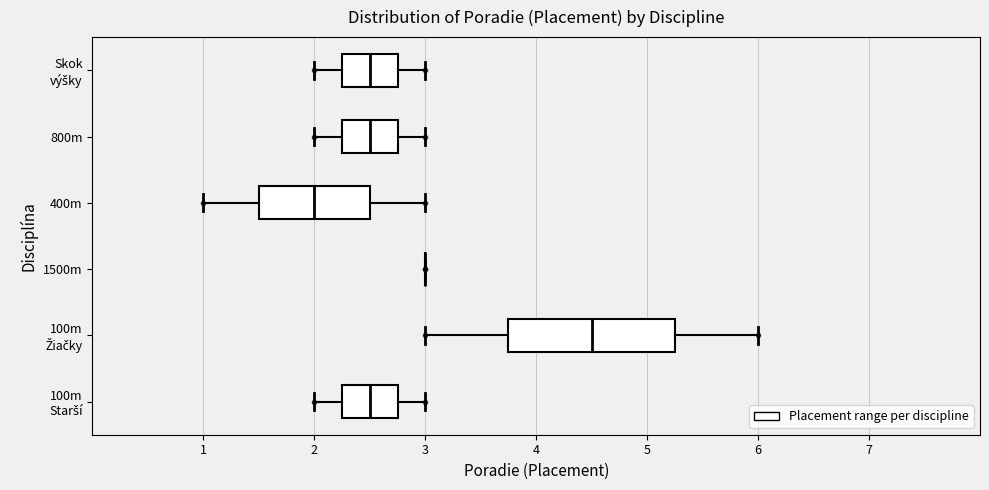

Reading bottom to top, read every box against the x-axis: the position of its median line, the range the box covers, and the ends of its whiskers. The values are not printed on the chart, so give them approximately, as read against the axis.

100m Starší: median 2.5, box 2.3 to 2.8, whiskers 2.0 to 3.0
100m Žiačky: median 4.5, box 3.8 to 5.3, whiskers 3.0 to 6.0
1500m: box collapsed to a line at 3.0, whiskers 3.0 to 3.0
400m: median 2.0, box 1.5 to 2.5, whiskers 1.0 to 3.0
800m: median 2.5, box 2.3 to 2.8, whiskers 2.0 to 3.0
Skok výšky: median 2.5, box 2.3 to 2.8, whiskers 2.0 to 3.0